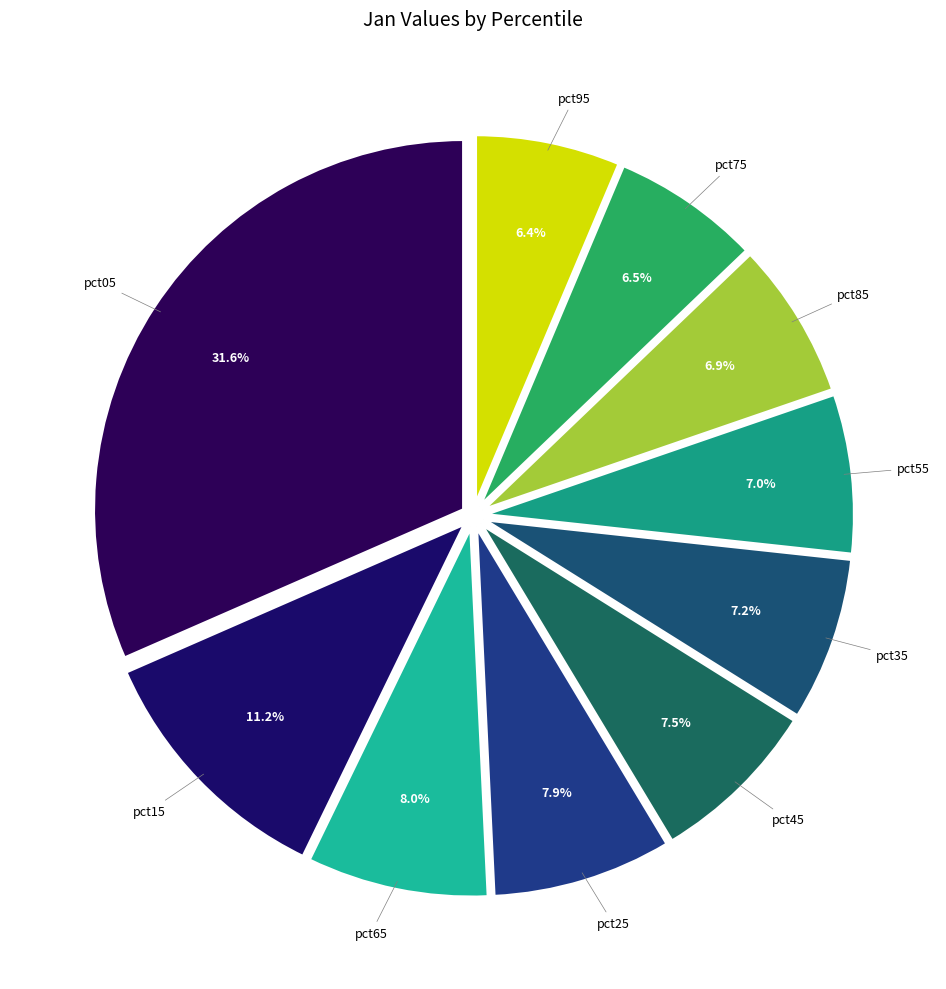

Is pct05 the majority of the pie?

No